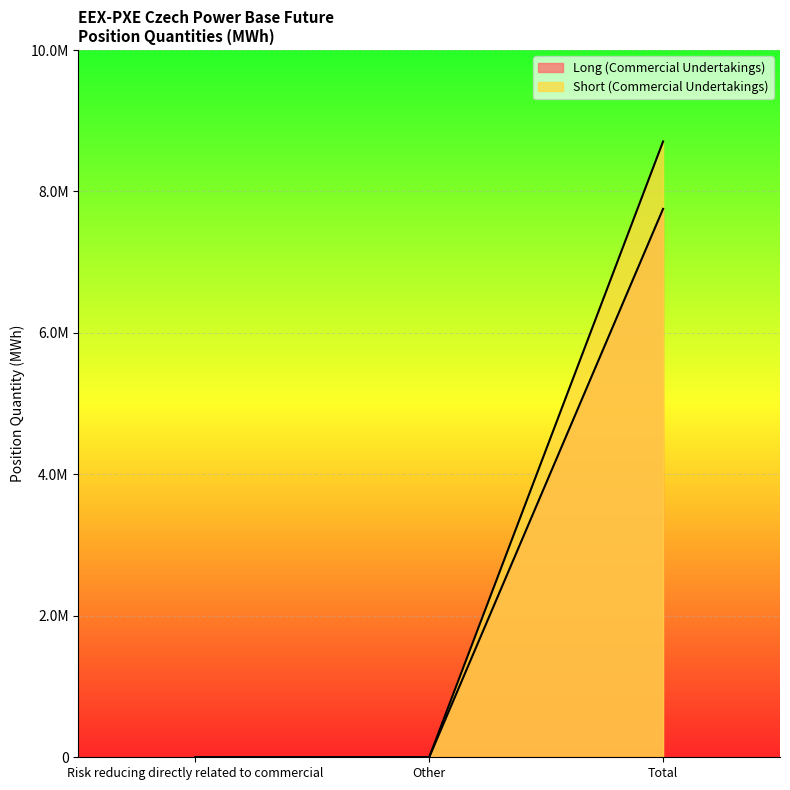

What is the difference between the highest and lowest values at Total?

952710